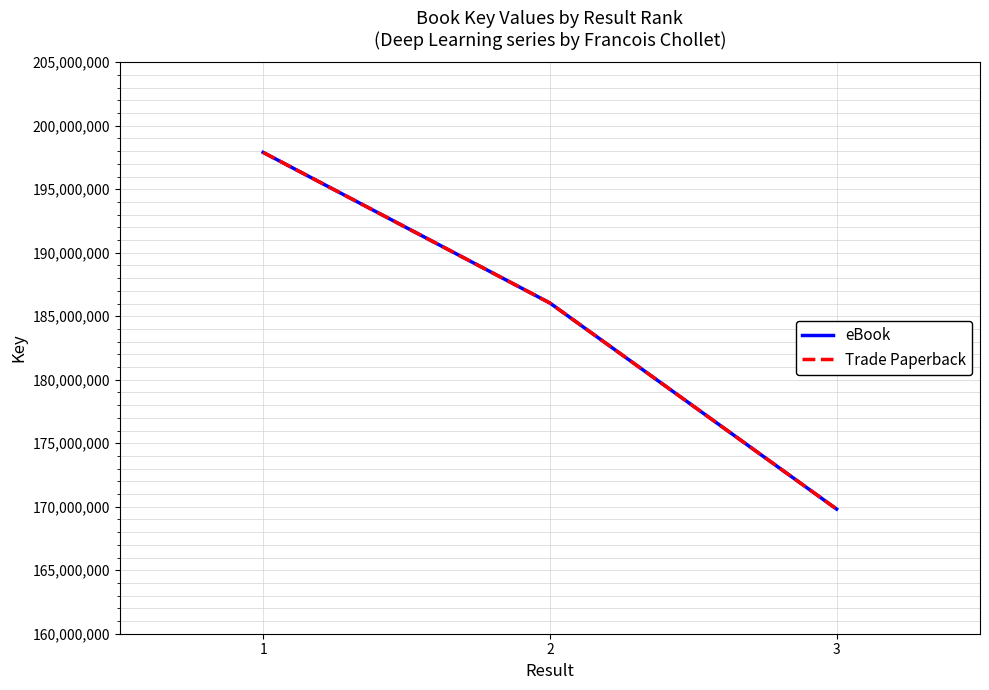

What is the difference between the Trade Paperback values at 1 and 2?

11859164